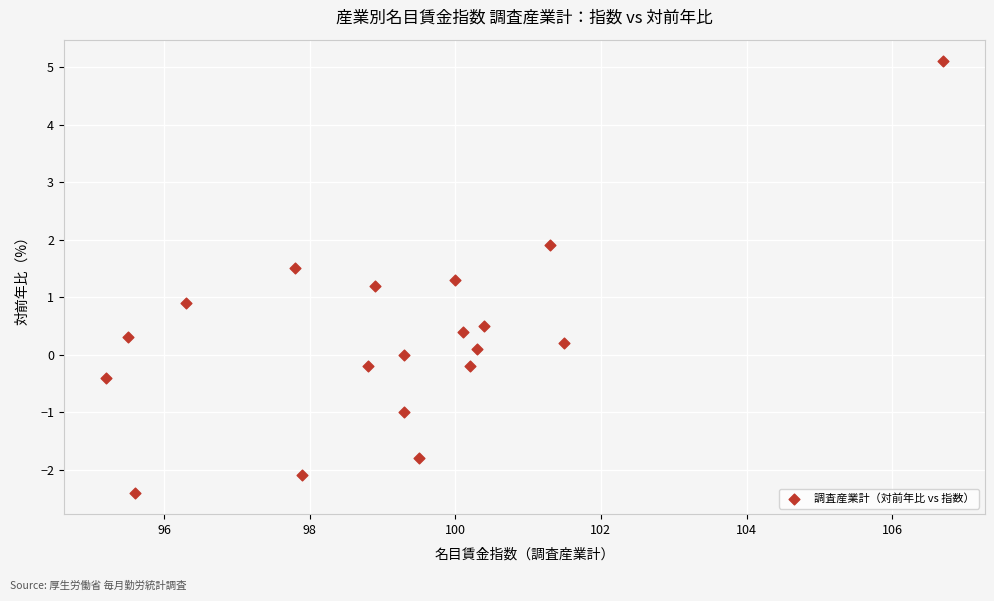

What is the range of Y values (max minus min)?

7.5